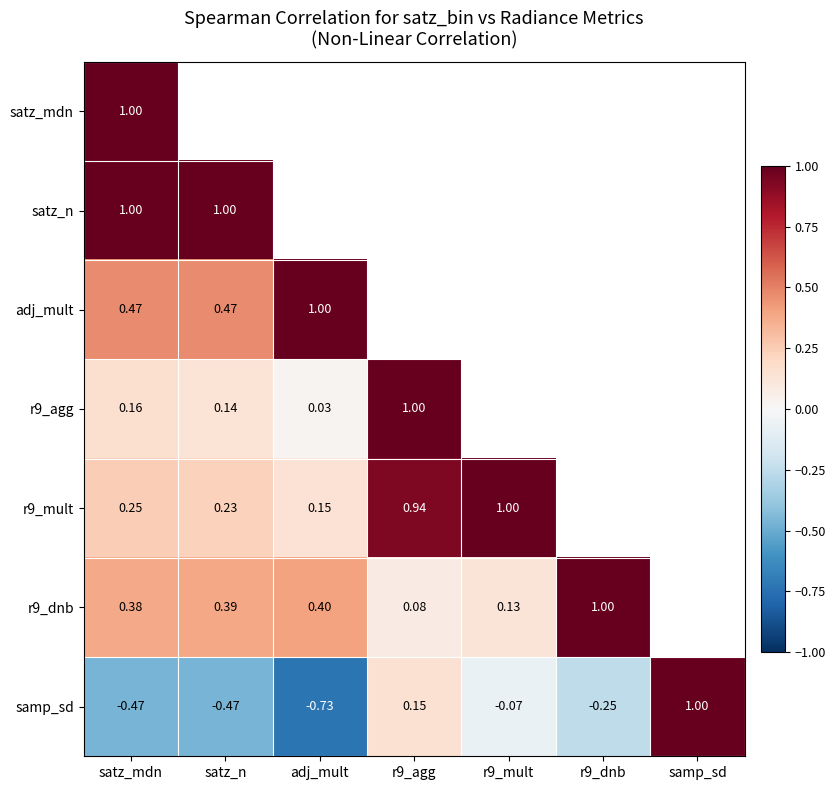

Is the value of adj_mult at adj_mult greater than the value of r9_mult at adj_mult?

Yes